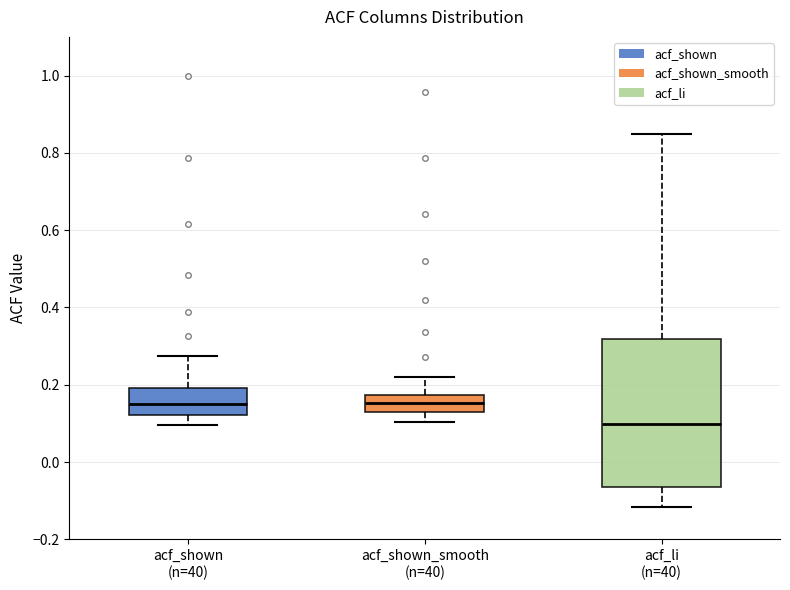

Which box is the tallest, from its lower edge to its upper edge?

acf_li (n=40)